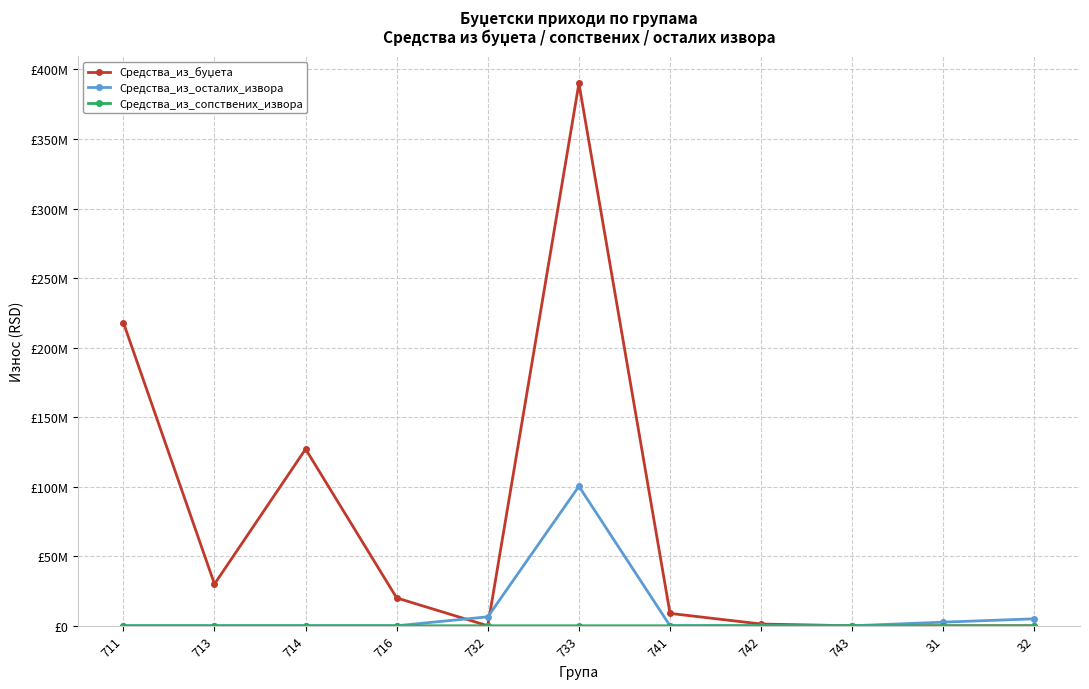

At which category is the sum across all series the highest?

733